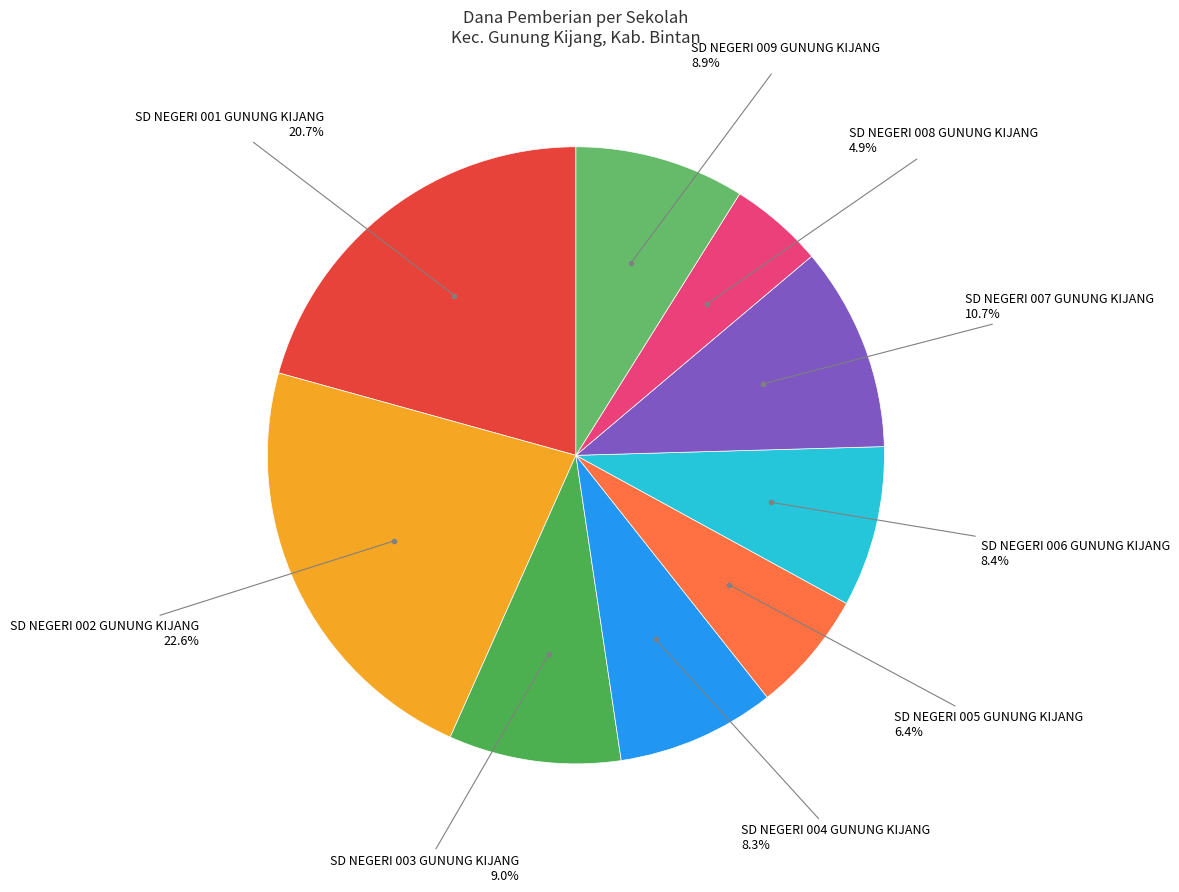

What is the largest slice in the pie chart?

SD NEGERI 002 GUNUNG KIJANG